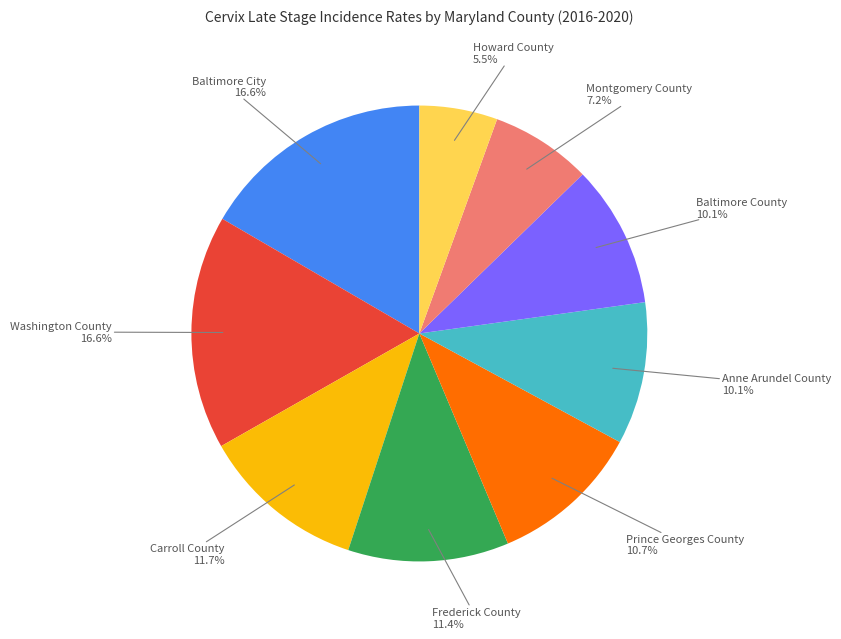

How much of the chart is everything except Anne Arundel County?

89.9%